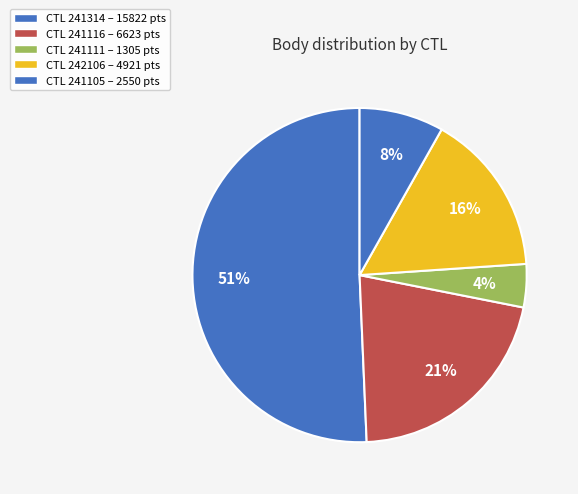

How many segments does this pie chart have?

5